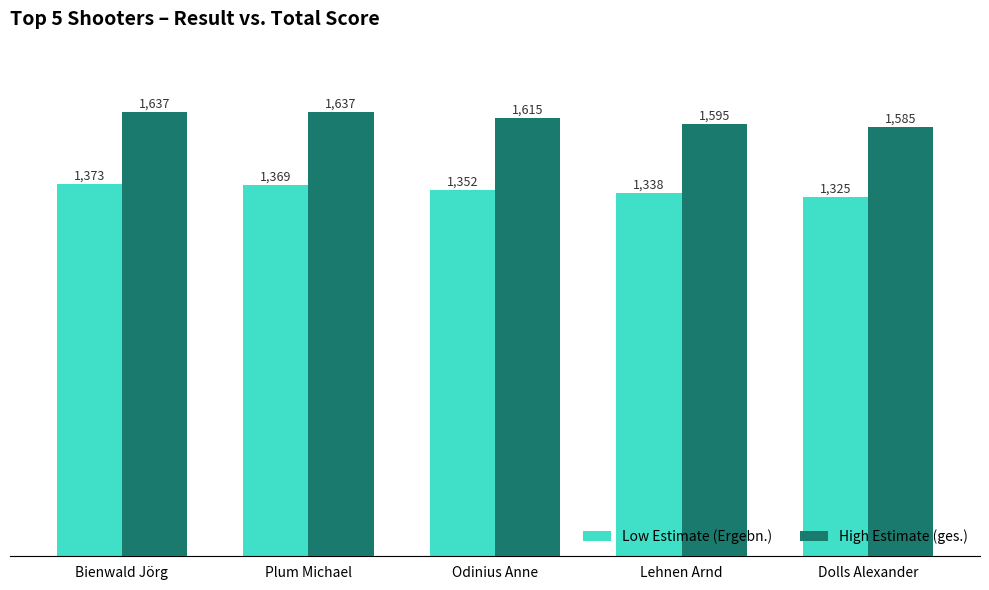

Is it true that High Estimate (ges.) equals 1585 at Dolls Alexander?

True